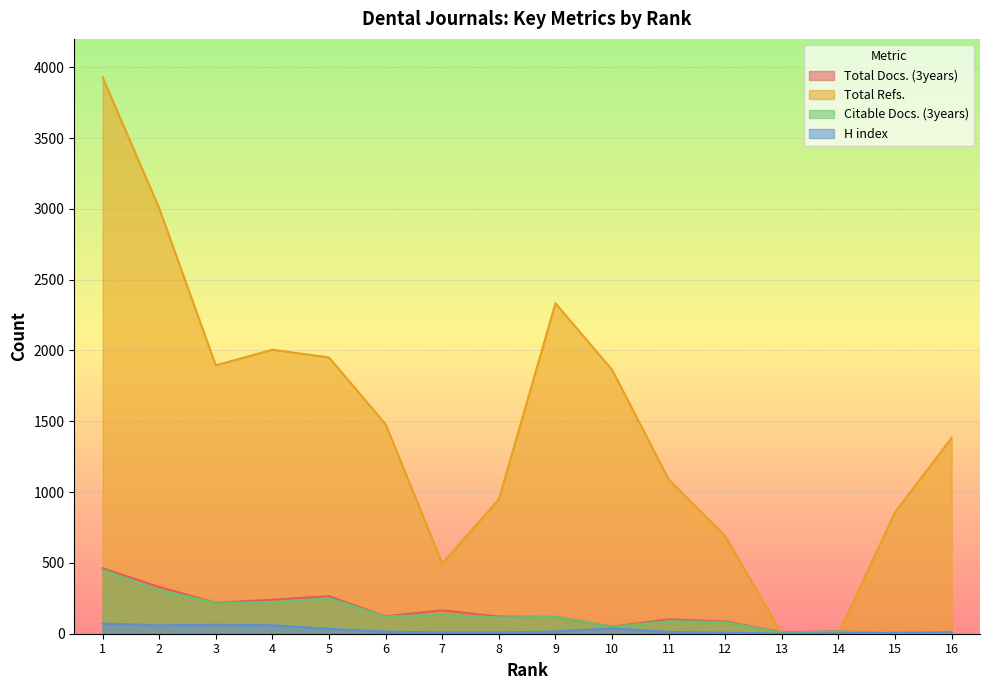

List the series in order of their peak value, highest first.

Total Refs., Total Docs. (3years), Citable Docs. (3years), H index